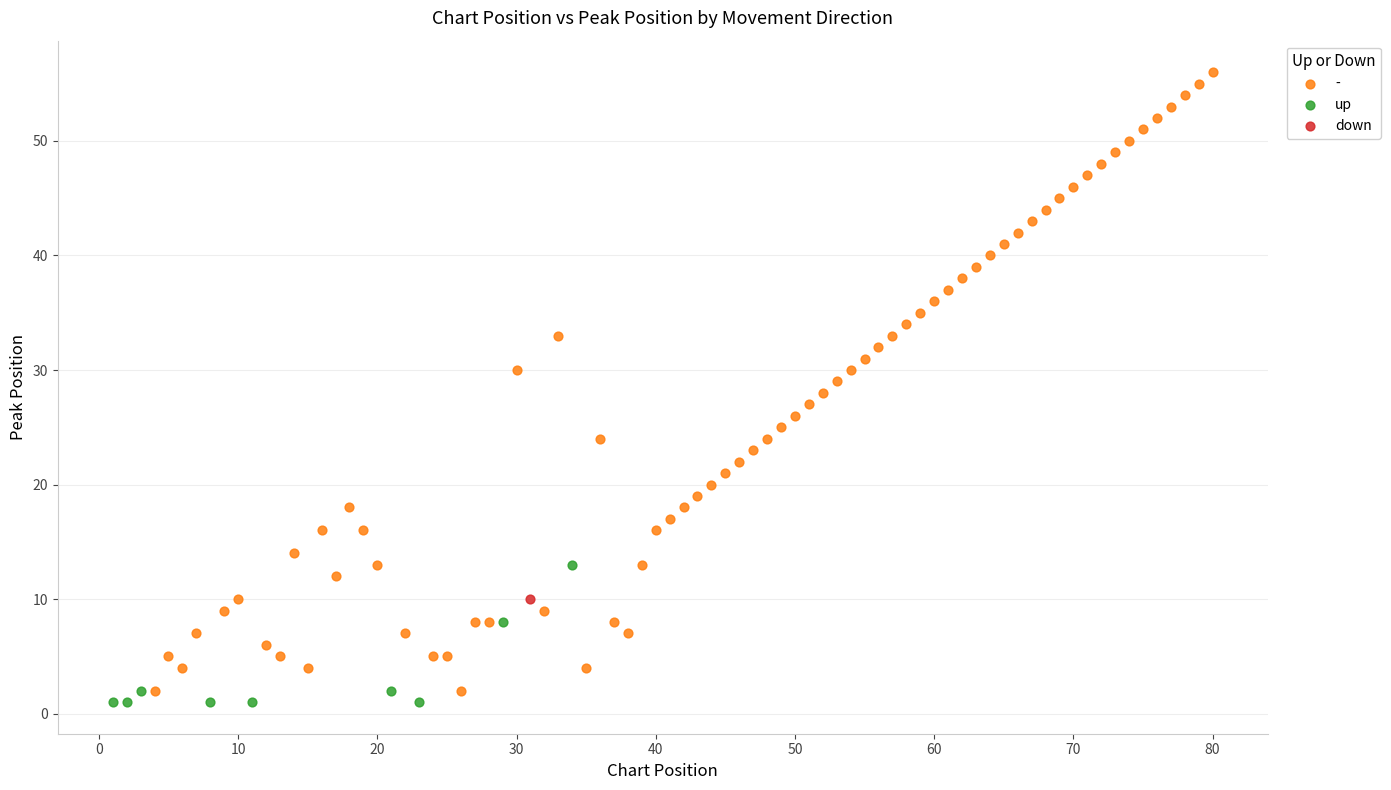

What are all the series names shown in the legend?

-, up, down